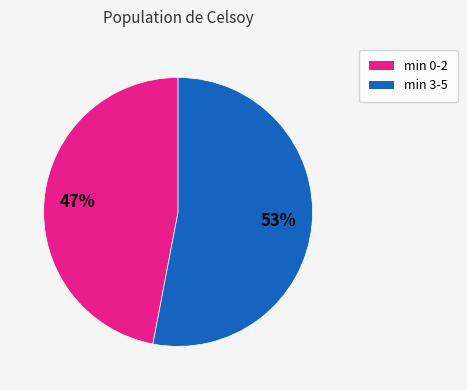

To the nearest percent, what is the average slice percentage?

50%